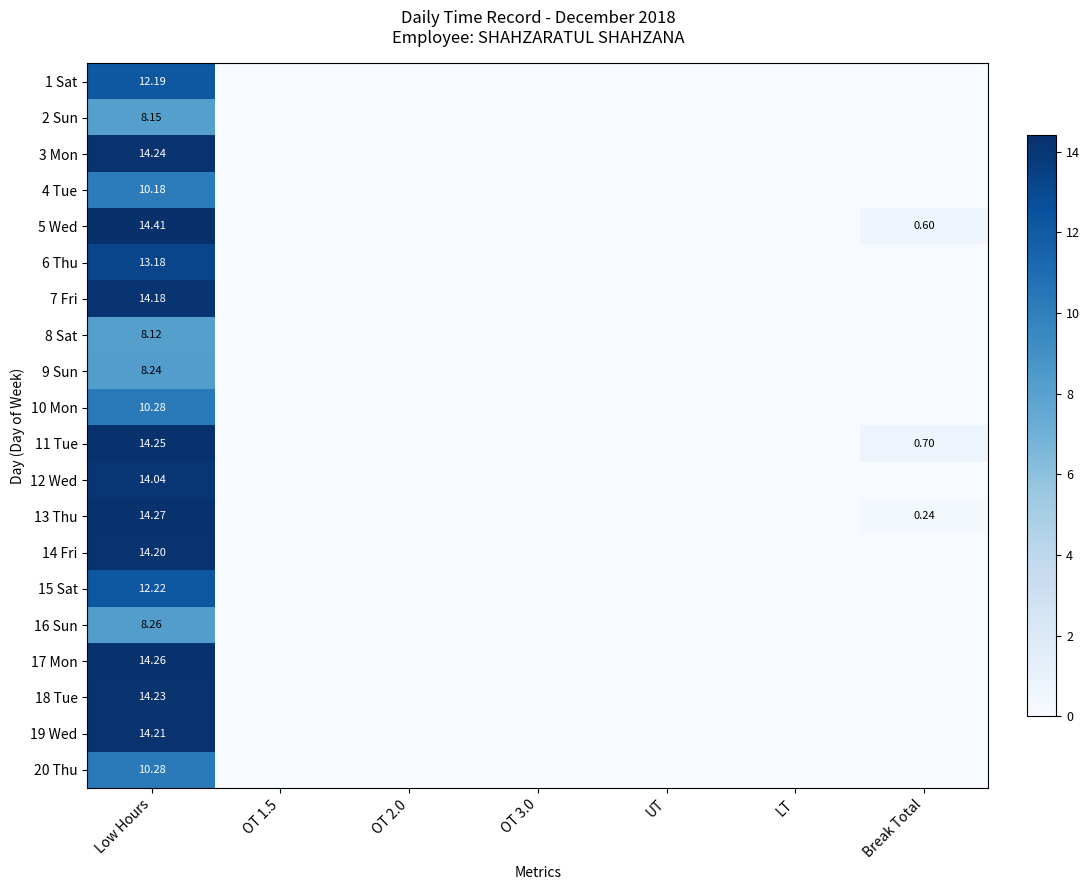

Is it true that 6 Thu equals -7.0 at Break Total?

False